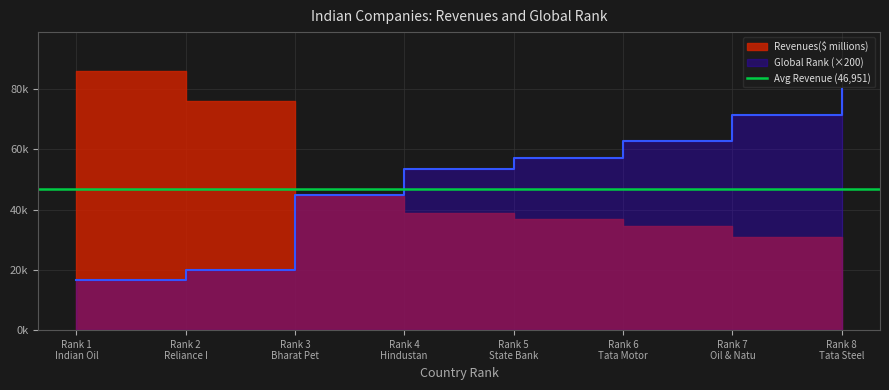

How many values are between 45000 and 71400?

5